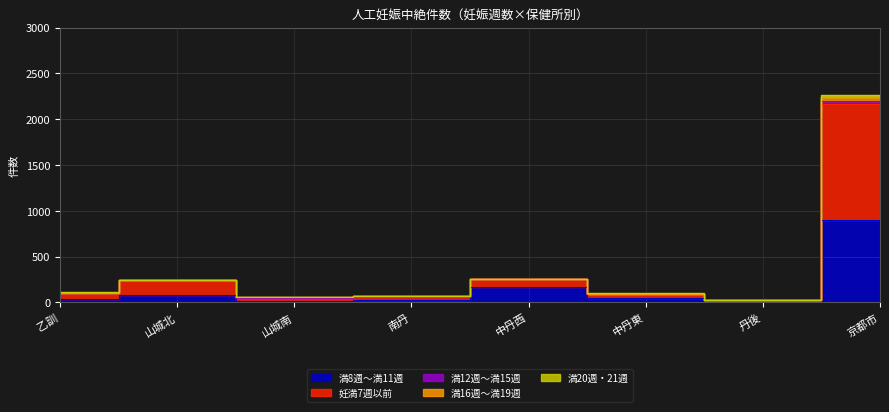

True or false: 満16週～満19週 and 妊満7週以前 cross at least once.

False